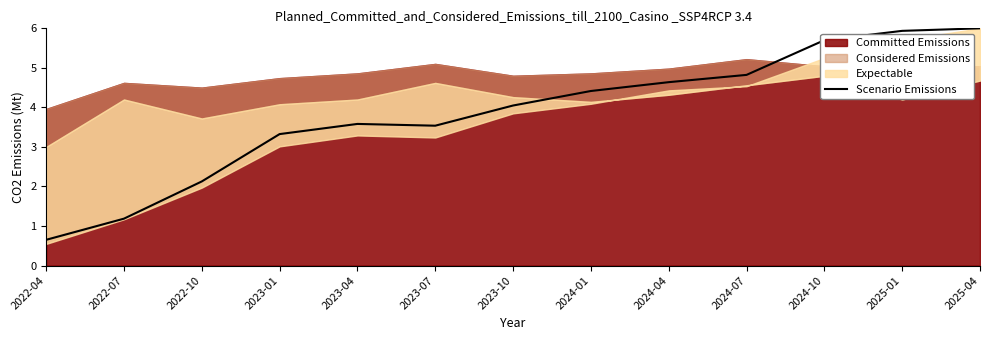

How many data points are above 4?

7